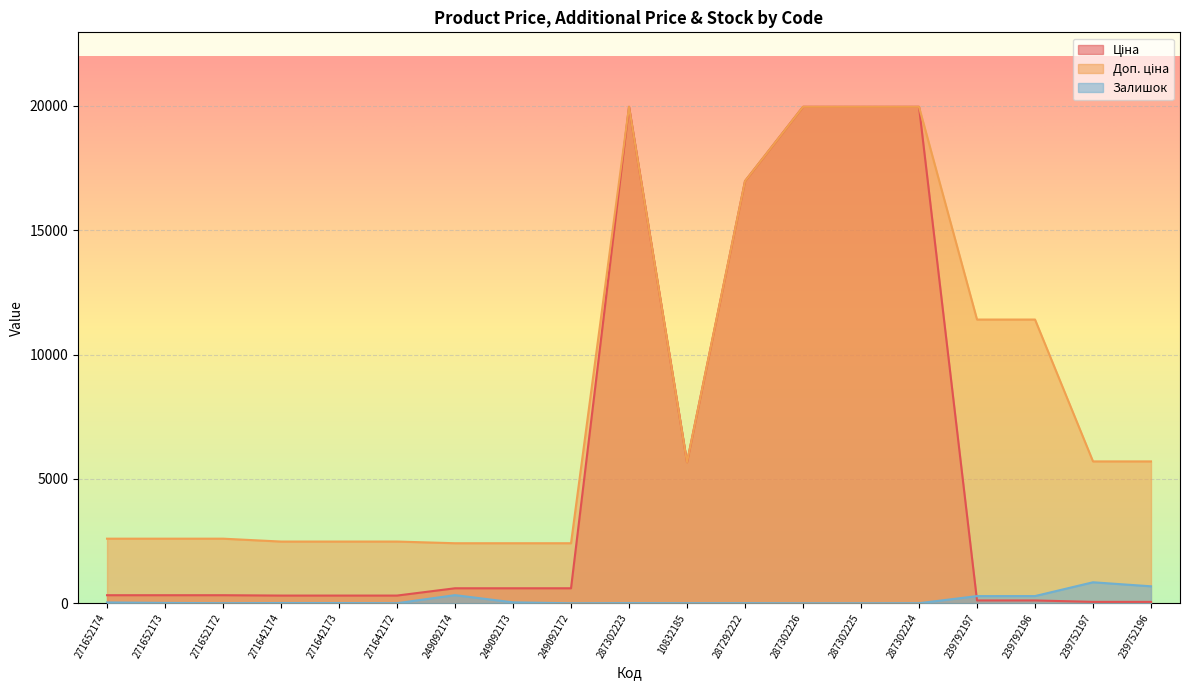

Is it true that Залишок equals 290.0 at 239792196?

True